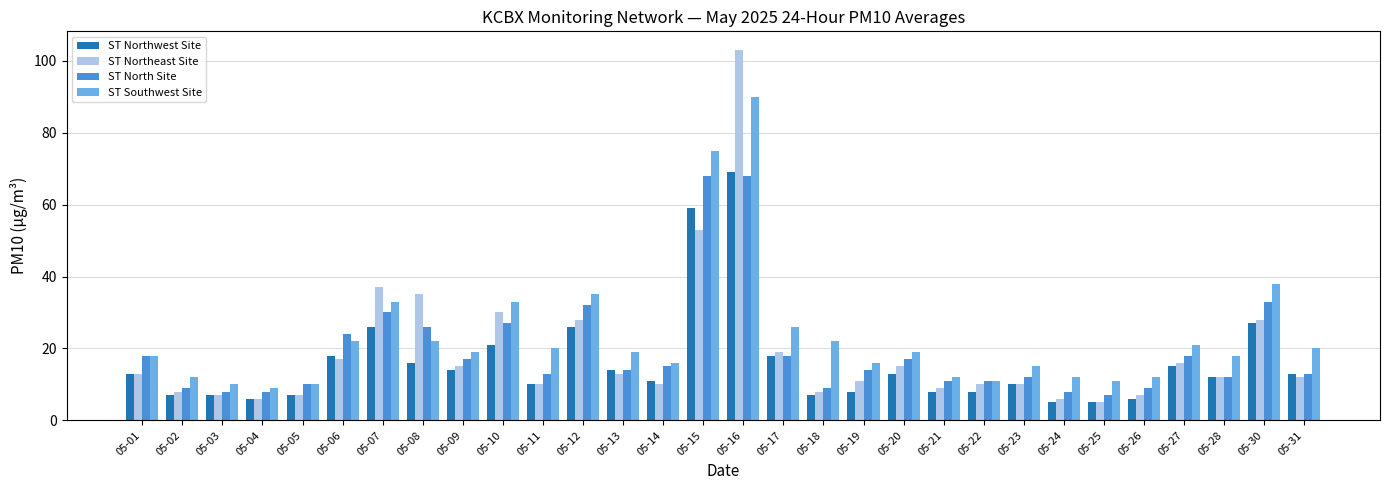

What is the maximum value shown in the chart?

103